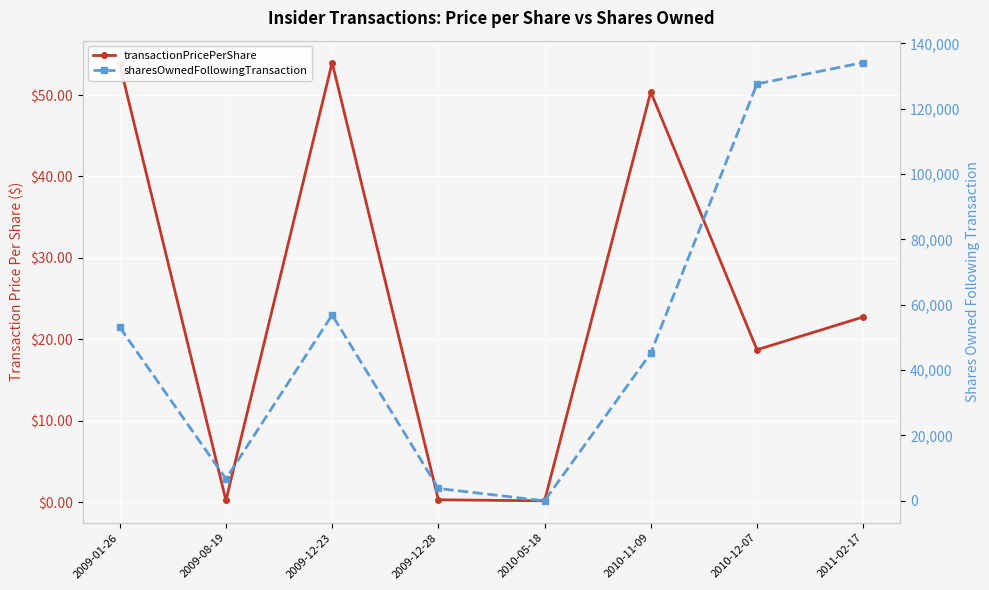

What is the lowest value of the transactionPricePerShare series?

0.2